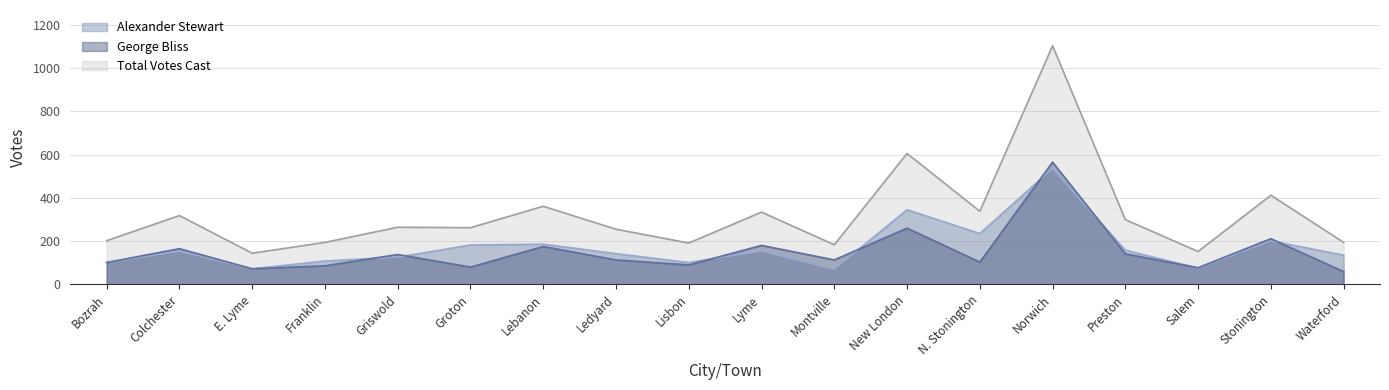

What position from the left is Montville?

11